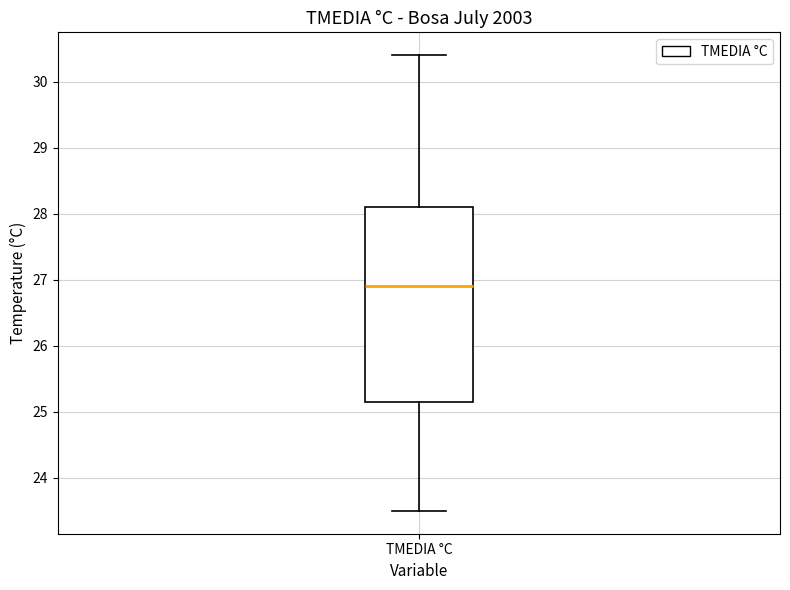

Read this box plot against the y-axis: the position of the median line, the range covered by the box, and the ends of both whiskers. The values are not printed on the chart, so give them approximately, as read against the axis.

median 26.9, box 25.2 to 28.1, whiskers 23.5 to 30.4